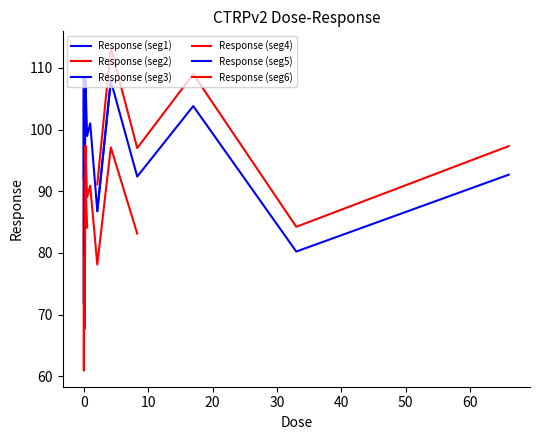

What is the difference between the values at 0.032 and 0.52?

6.6